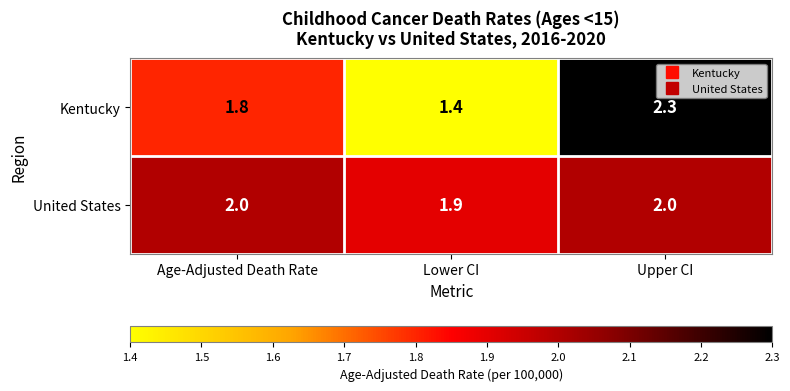

Count the United States values in the range 1 to 2.

3